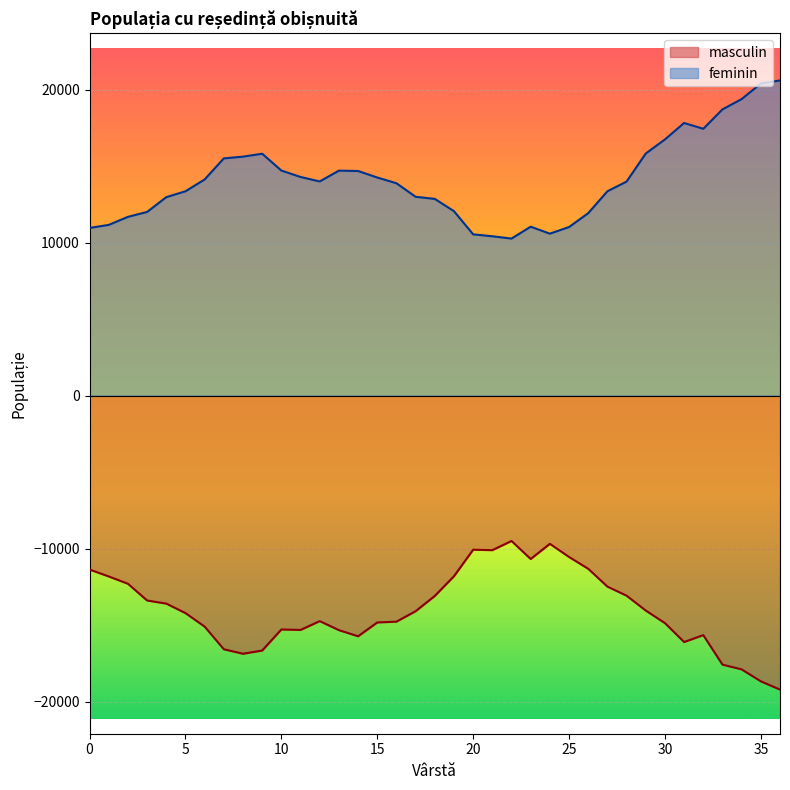

Which category has the highest value in the masculin series?

22